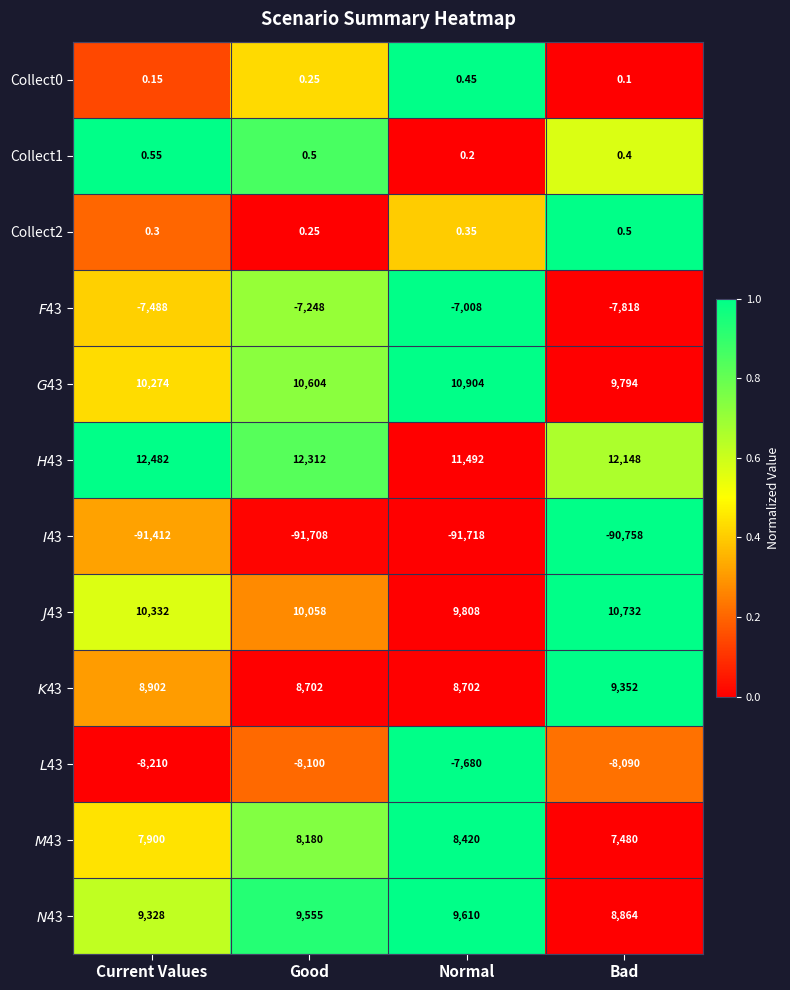

Rank the series by their maximum value, from highest to lowest.

$H$43, $G$43, $J$43, $N$43, $K$43, $M$43, Collect1, Collect2, Collect0, $F$43, $L$43, $I$43